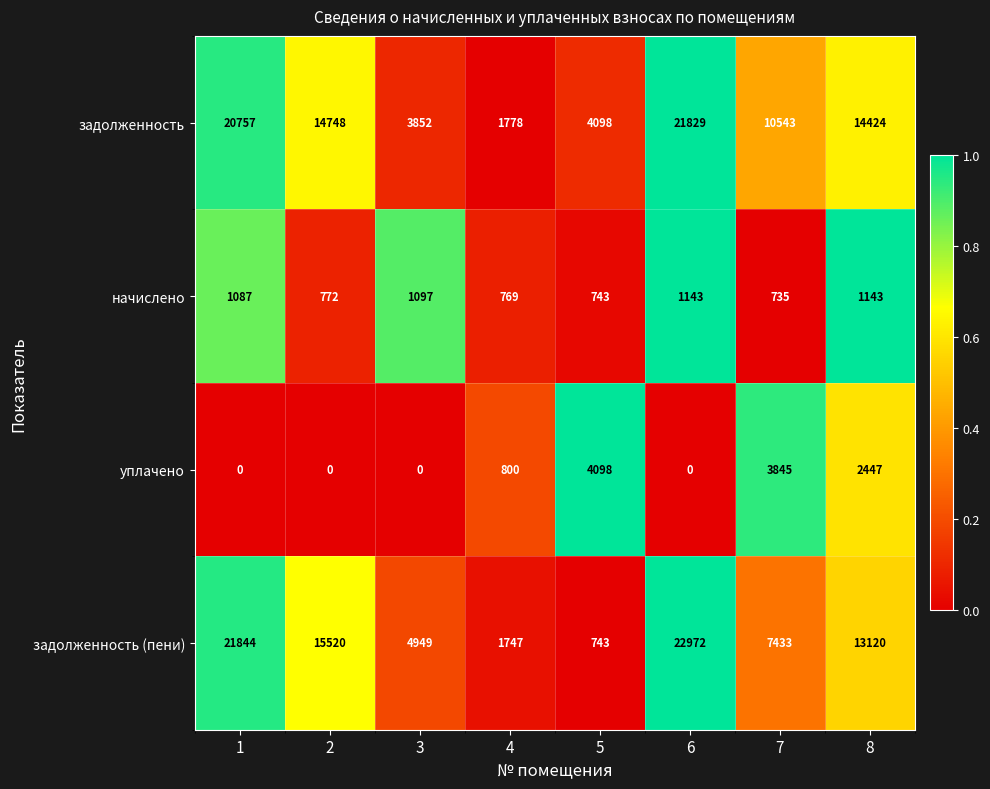

What is the difference between the maximum and second lowest values in the уплачено series?

4098